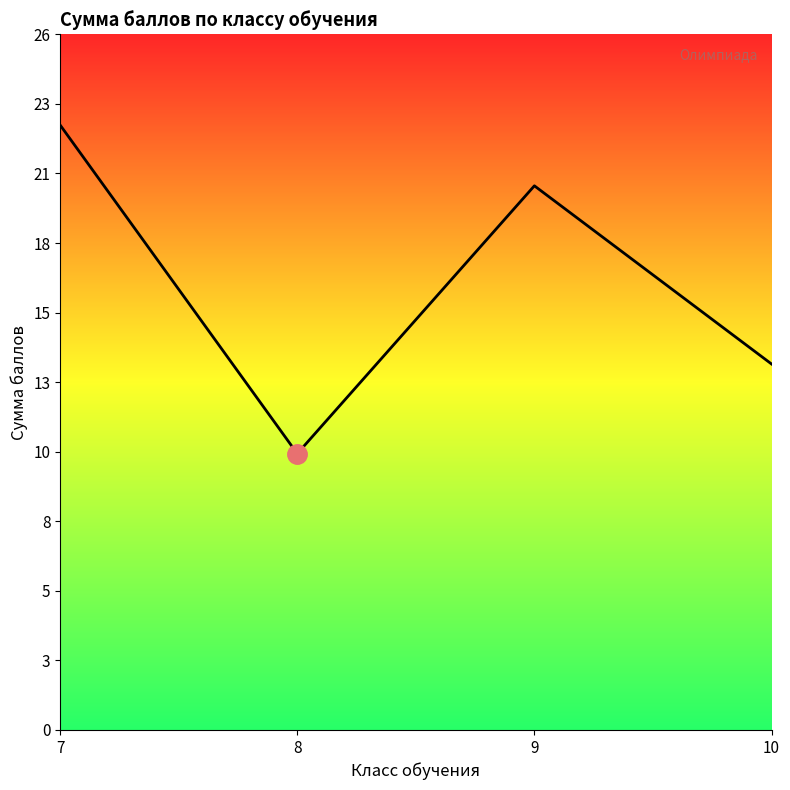

Does the chart have visible grid lines?

No